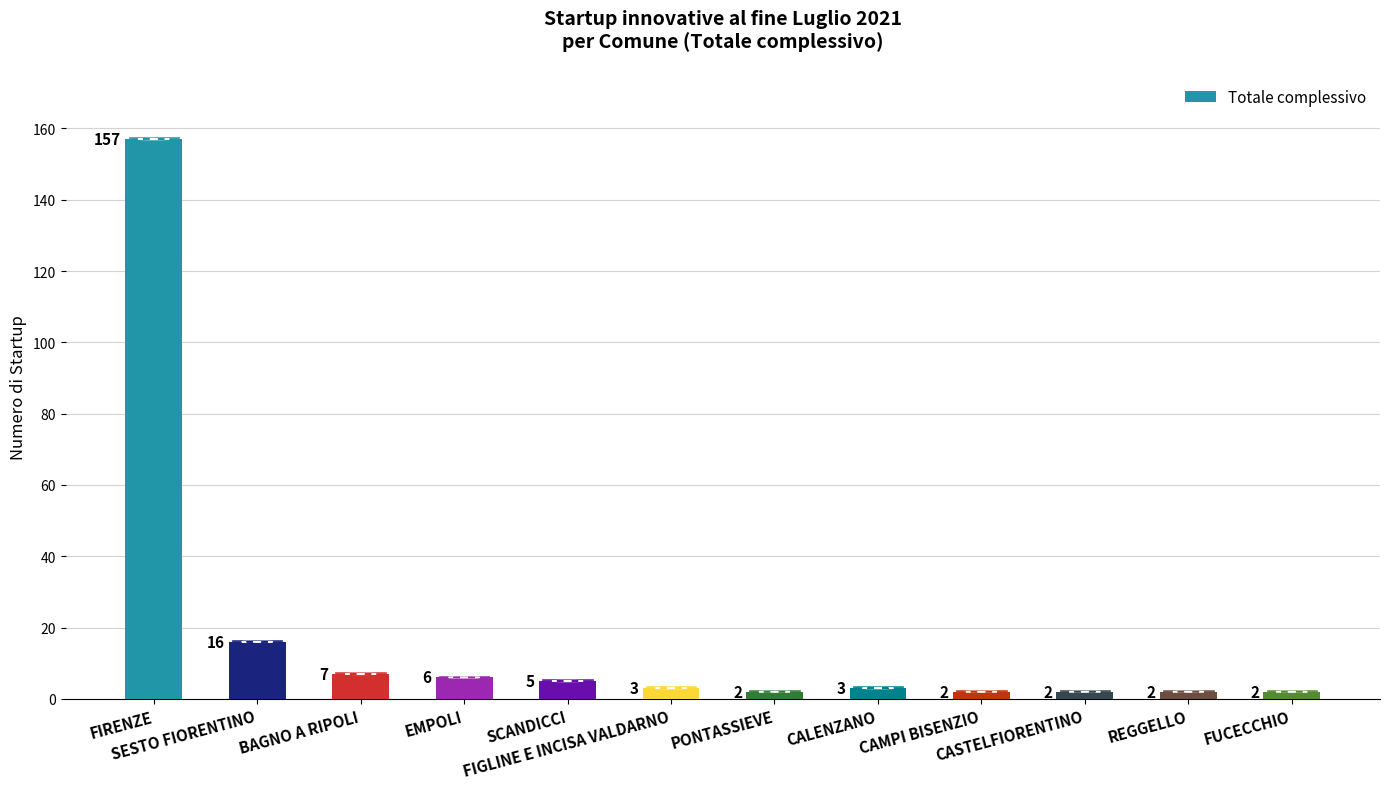

What is the value of the 9th bar from the left?

2